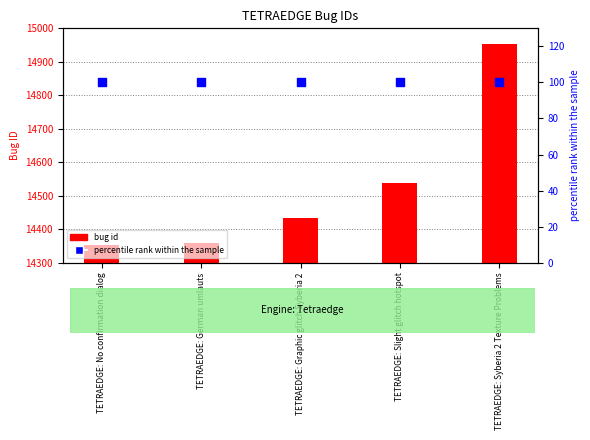

Which series contains the highest Y value?

bug id